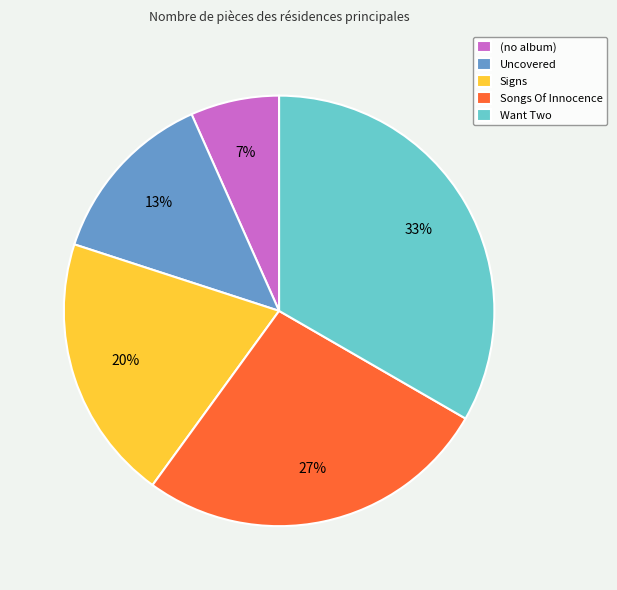

Approximately how many times larger is the value at (no album) compared to Signs?

0.3